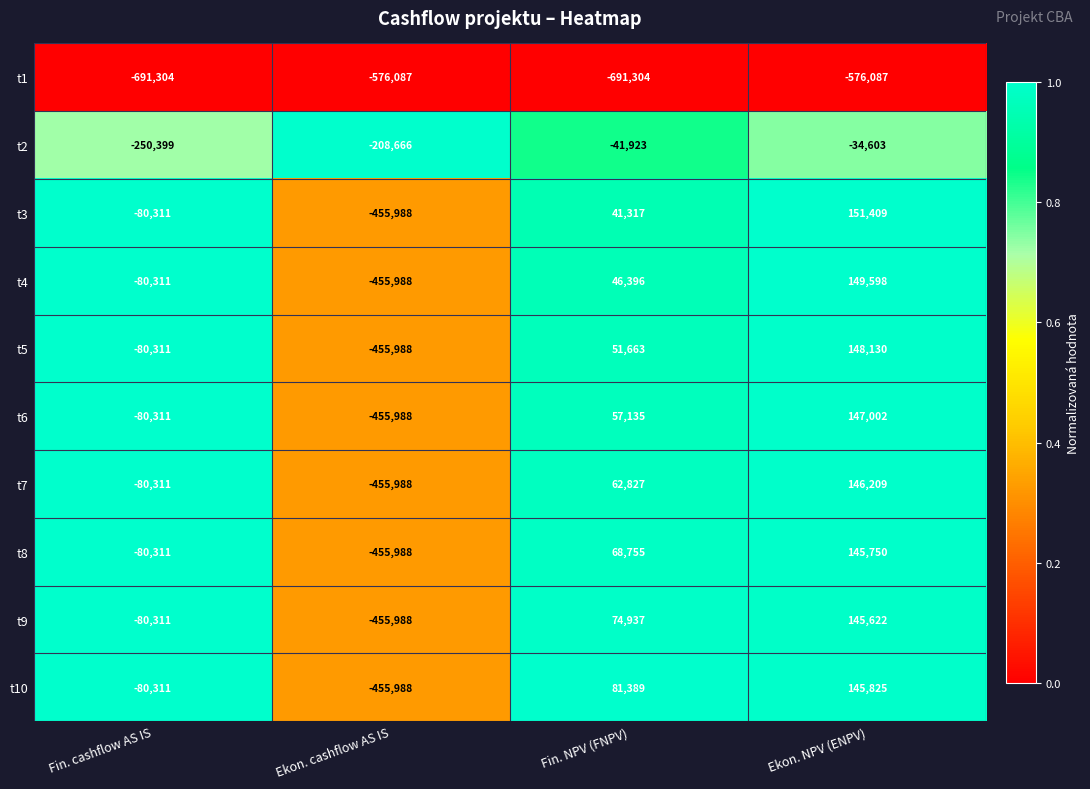

Rank the series by their maximum value, from lowest to highest.

t1, t2, t9, t8, t10, t7, t6, t5, t4, t3